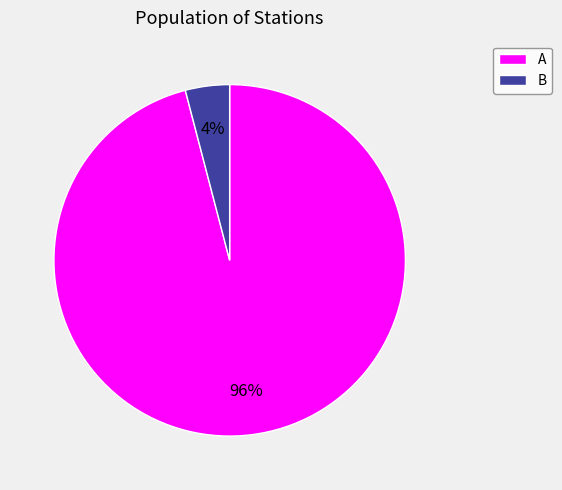

Count the number of slices in the pie.

2